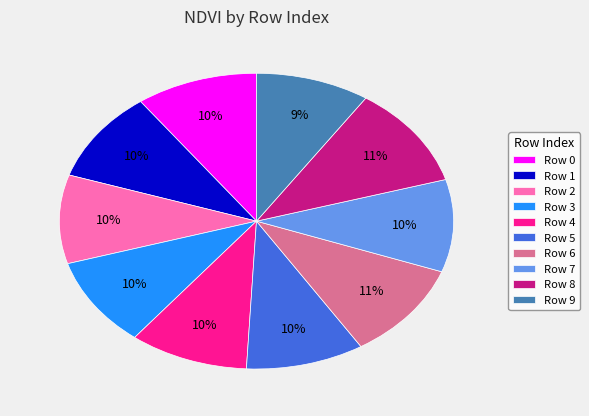

To the nearest percent, what percentage of the pie is Row 1?

10%